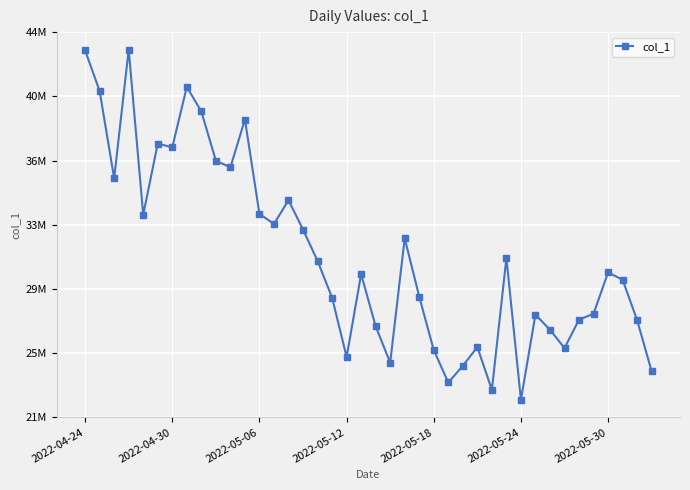

What is the value of the 5th point from the left?

33133353.8